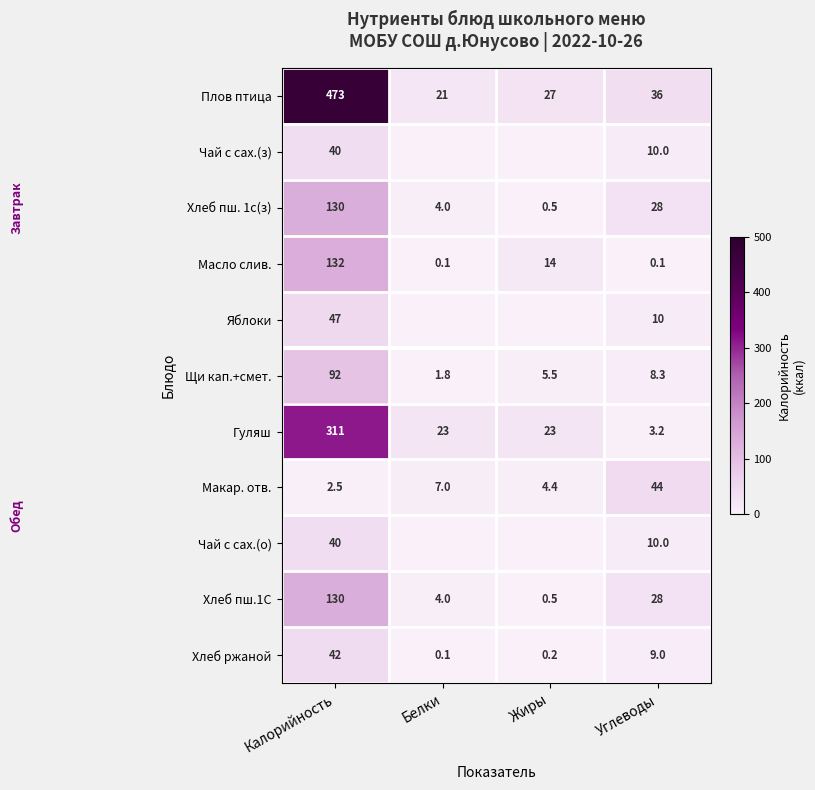

True or false: Щи кап.+смет. has a value of 7.6 at Жиры.

False